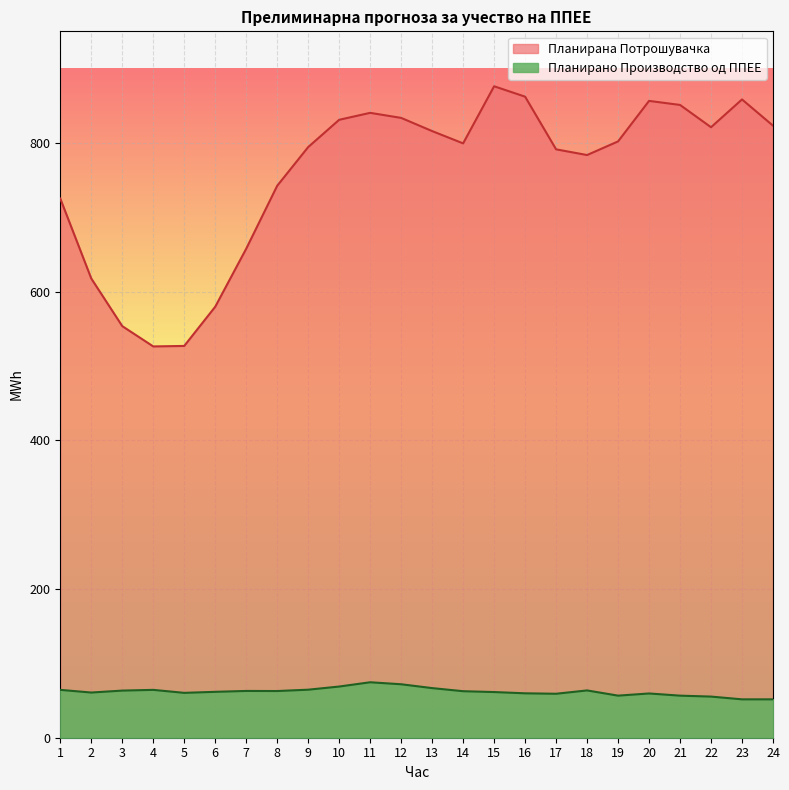

Where is Планирана Потрошувачка nearest to the value 701?

1